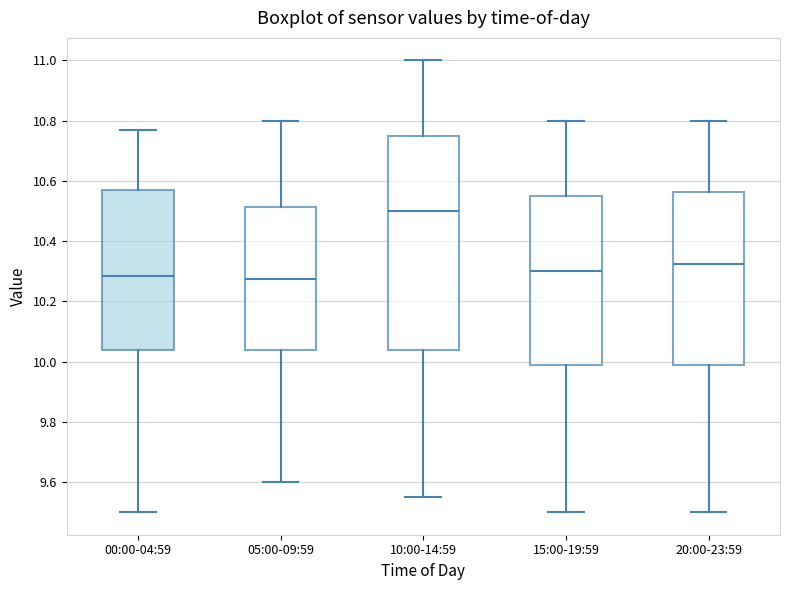

Where is the upper edge of the box for 00:00-04:59 on the y-axis? The values are not printed on the chart, so give them approximately, as read against the axis.

10.58